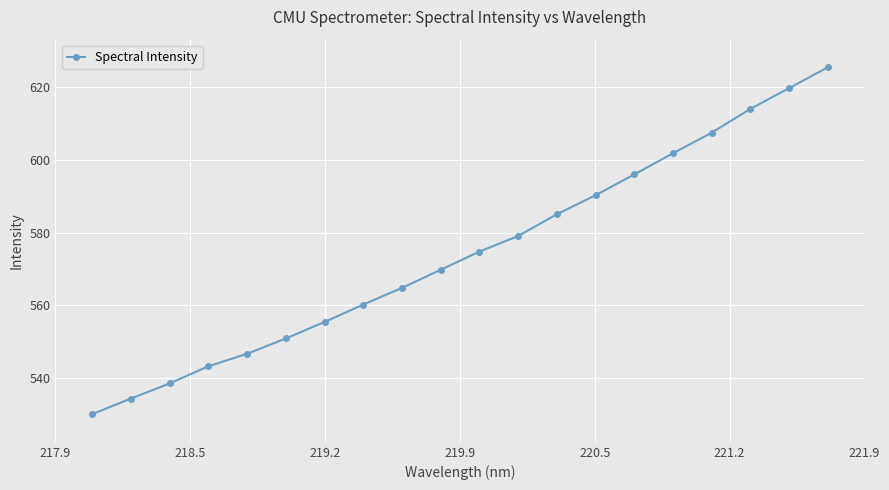

What is the average value?

574.4